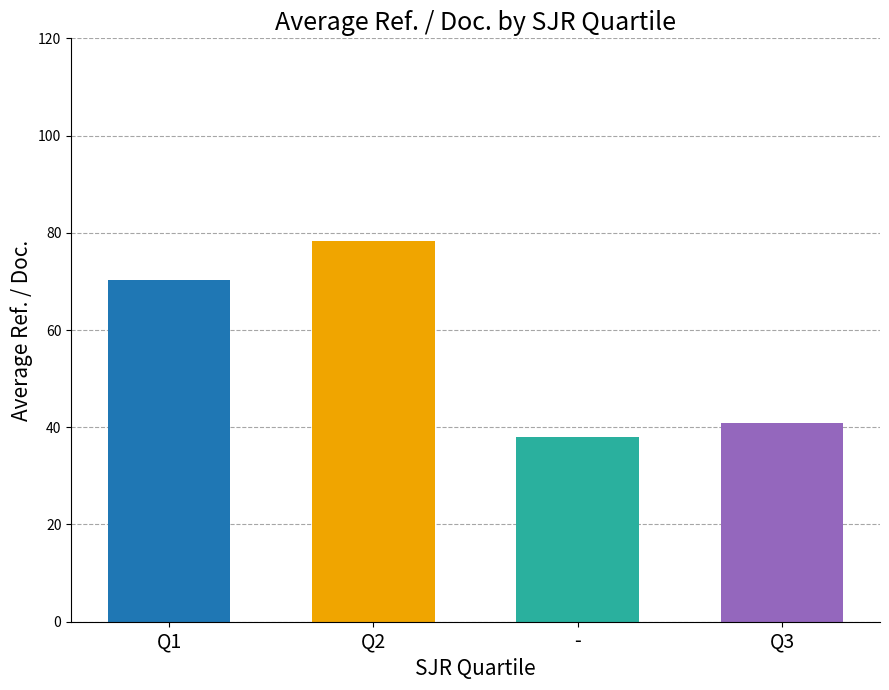

What is the sum of the values at - and Q3?

79.0